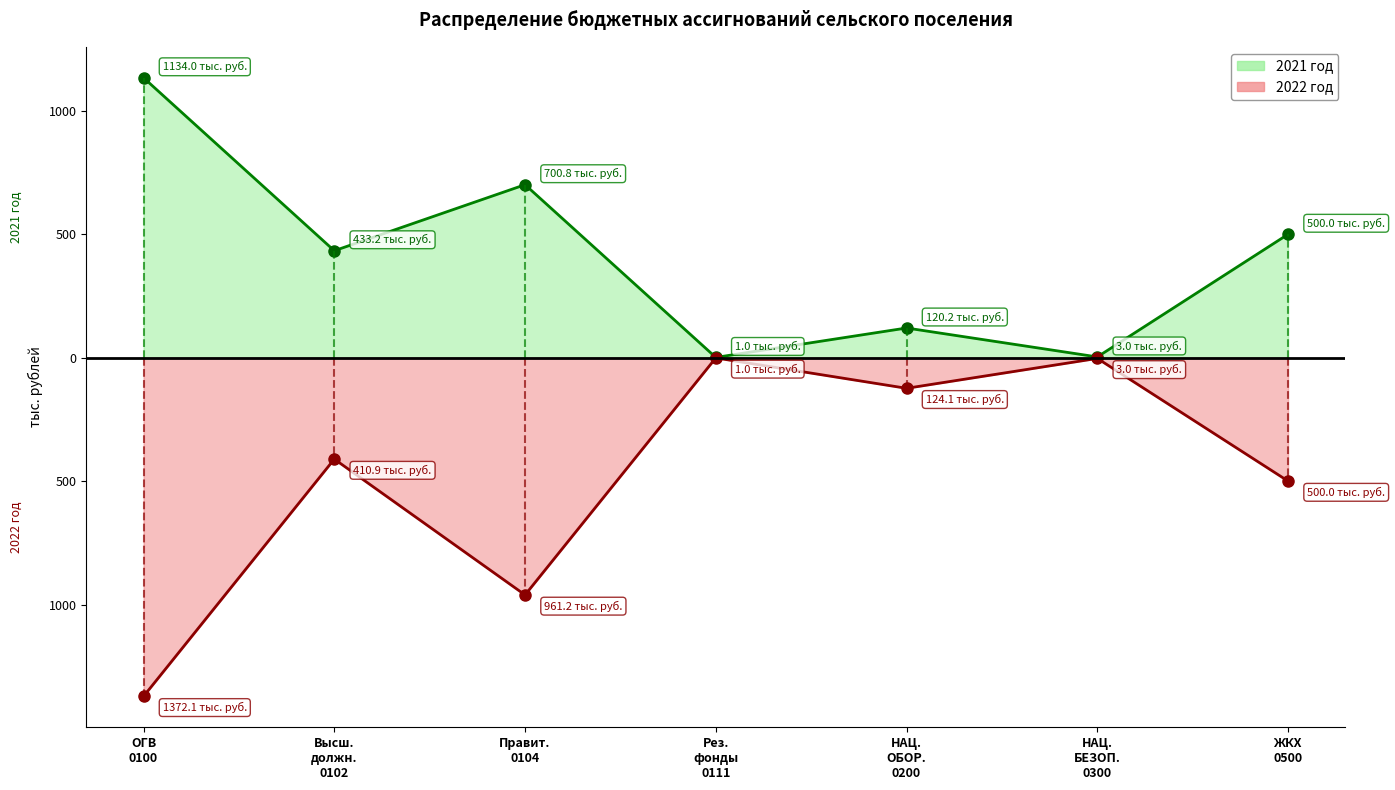

True or false: 2021 год and 2022 год cross at least once.

False